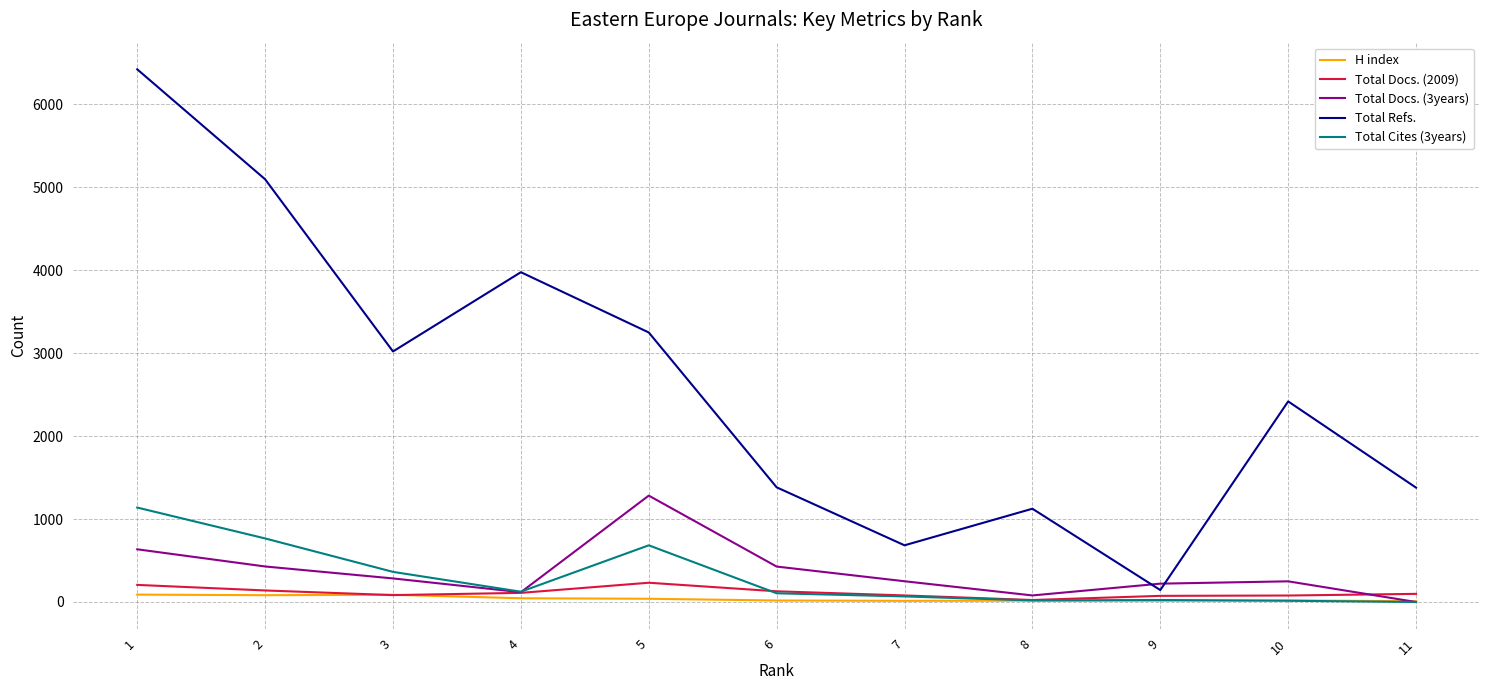

How many categories are shown in the chart?

11